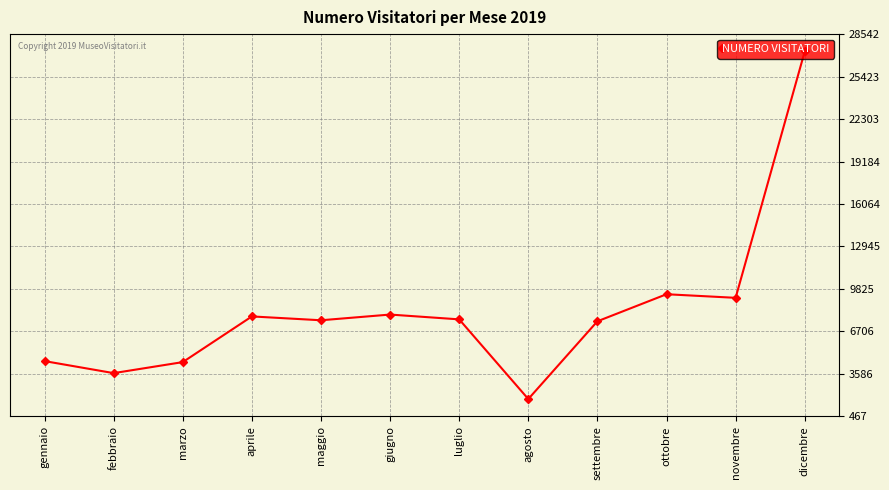

What is the value of the 3rd point from the left?

4454